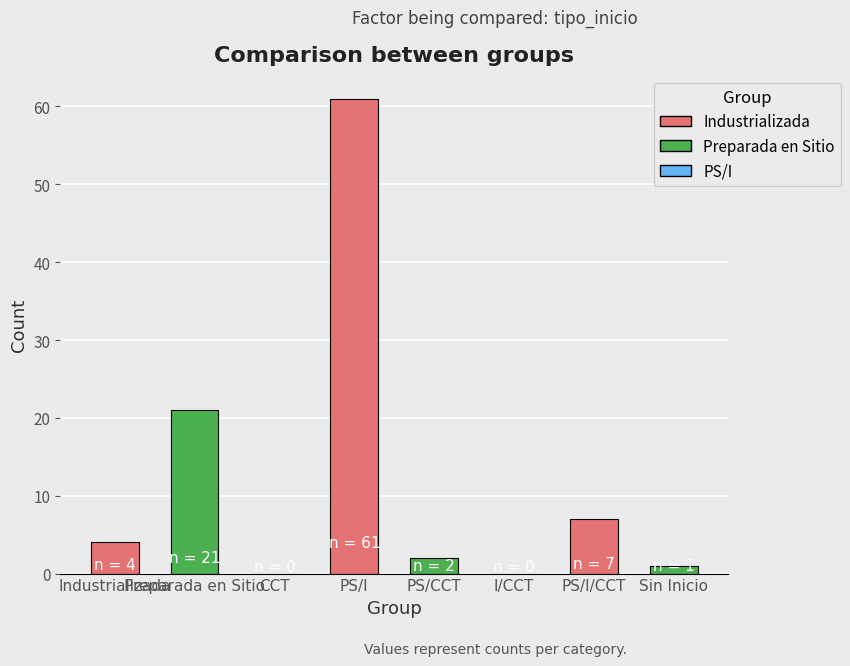

Reading right to left, list all the values displayed in this chart.

1	7	0	2	61	0	21	4